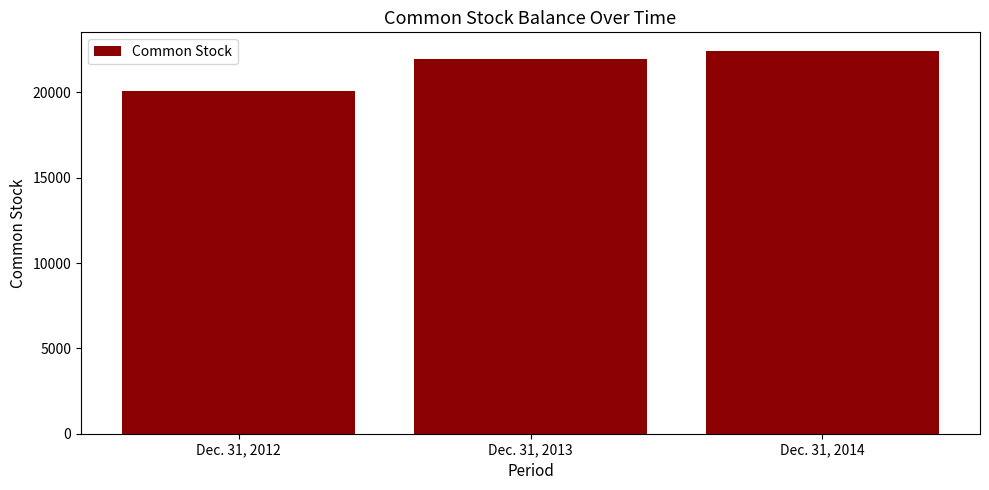

The chart shows a value of 22393 at Dec. 31, 2014. True or false?

True